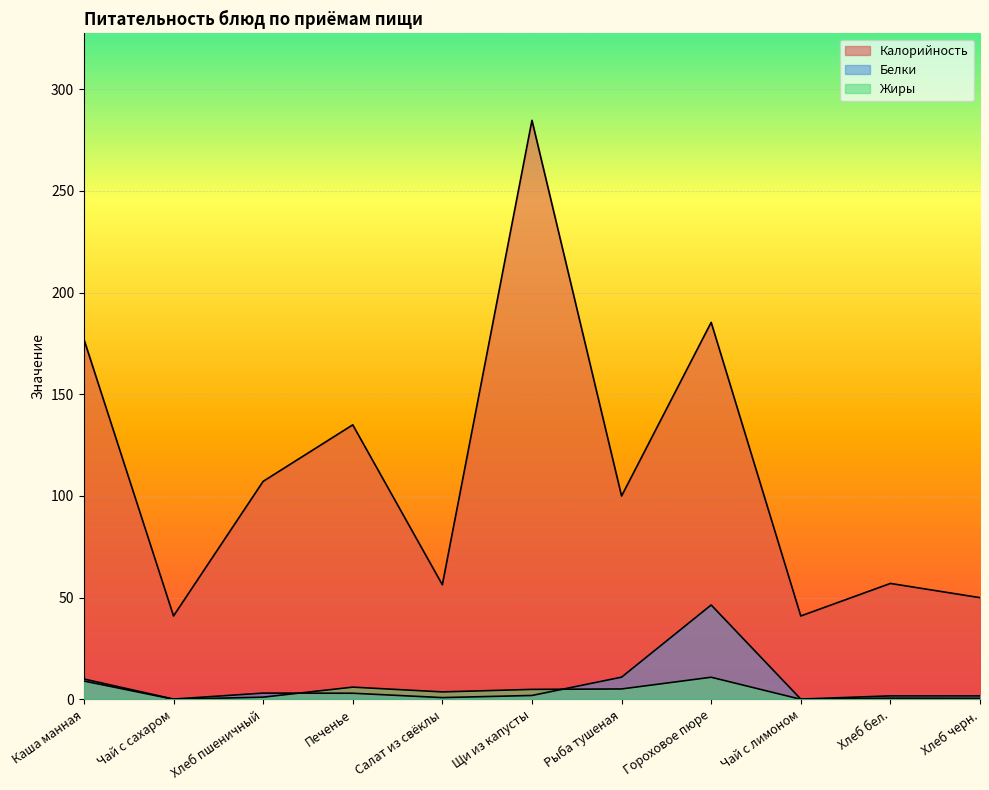

Reading left to right, list all the values displayed in this chart.

Калорийность: 177.1	41.0	107.2	135.0	56.3	284.8	100.0	185.4	41.0	57.0	50.0
Белки: 10.0	0.1	3.1	3.0	0.8	1.9	10.9	46.4	0.1	1.7	1.7
Жиры: 9.0	0.0	1.1	6.0	3.6	4.9	5.1	10.9	0.0	0.6	0.5